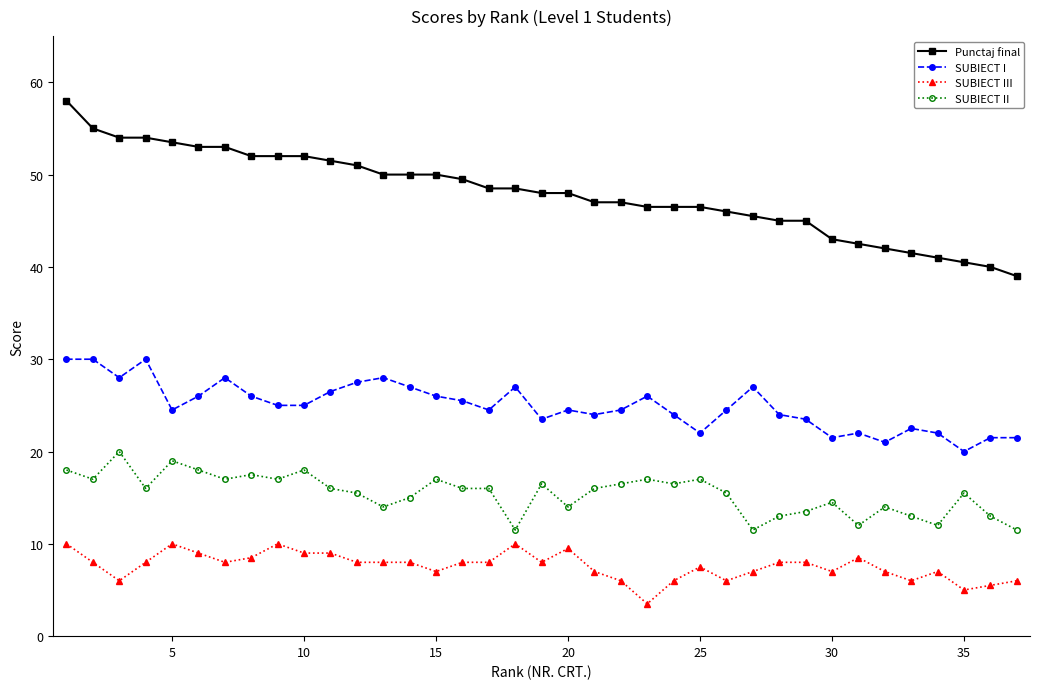

What is the greatest value displayed?

58.0